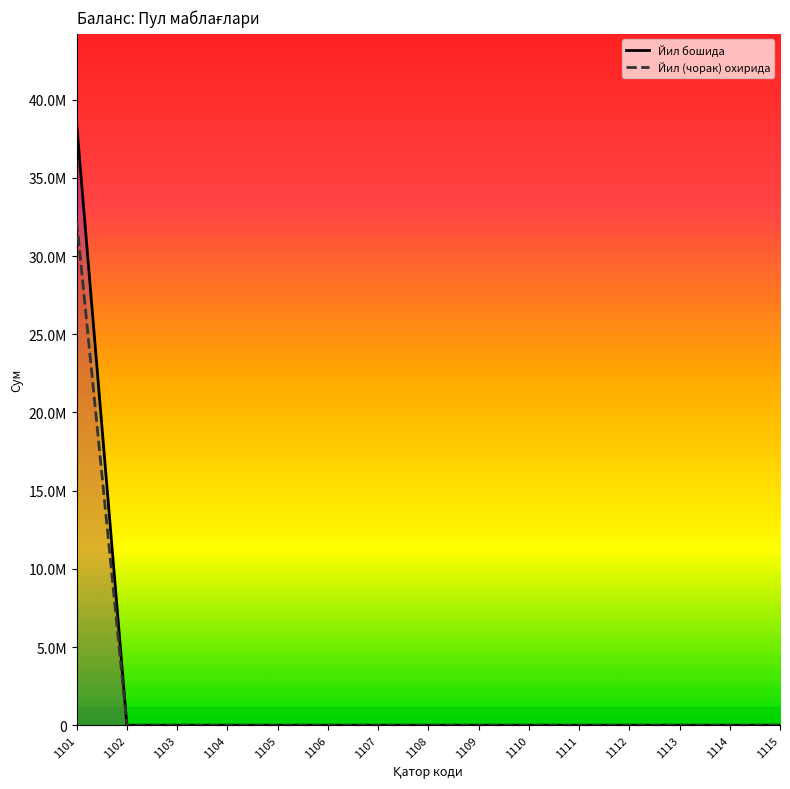

Does the chart have visible grid lines?

No